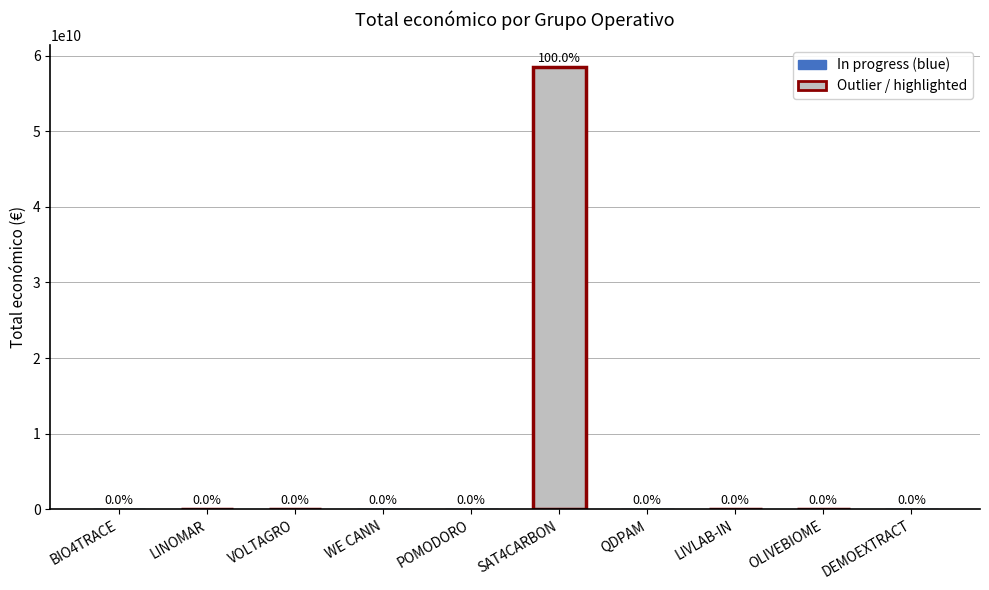

What is the approximate value at LINOMAR, to the nearest 10?

595170